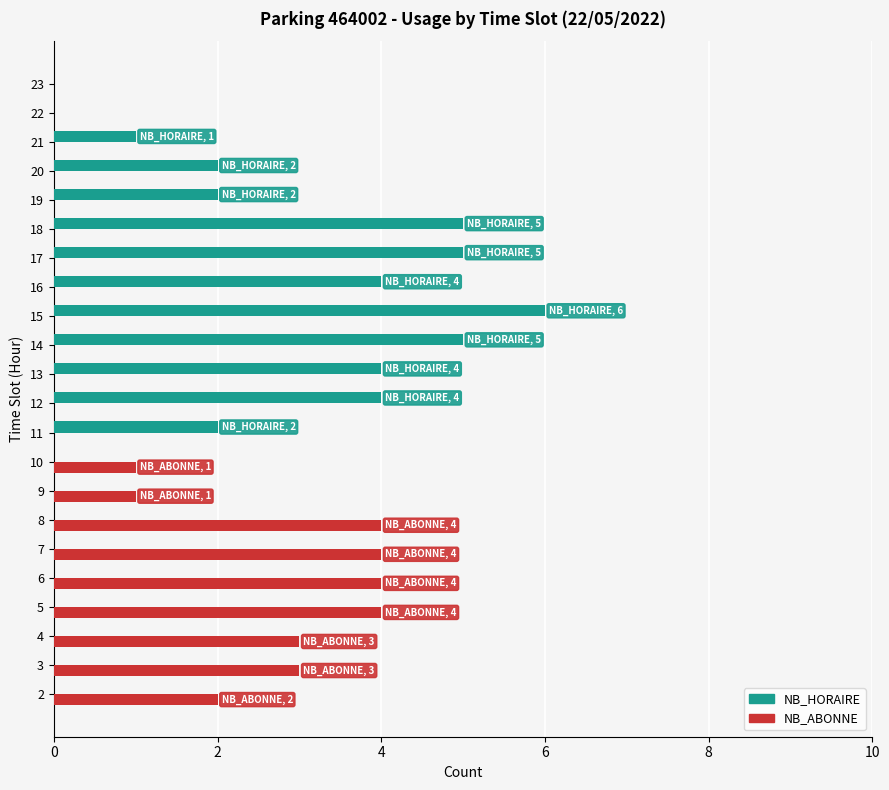

Count the NB_HORAIRE values in the range 0 to 4.

18